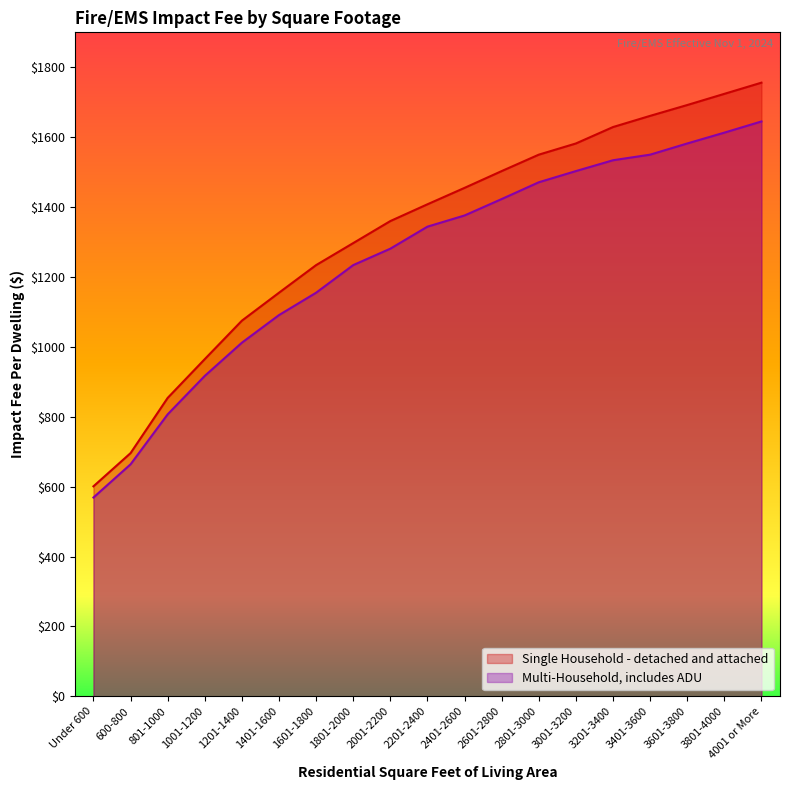

Is the value of Single Household - detached and attached at Under 600 greater than the value of Multi-Household, includes ADU at 3001-3200?

No